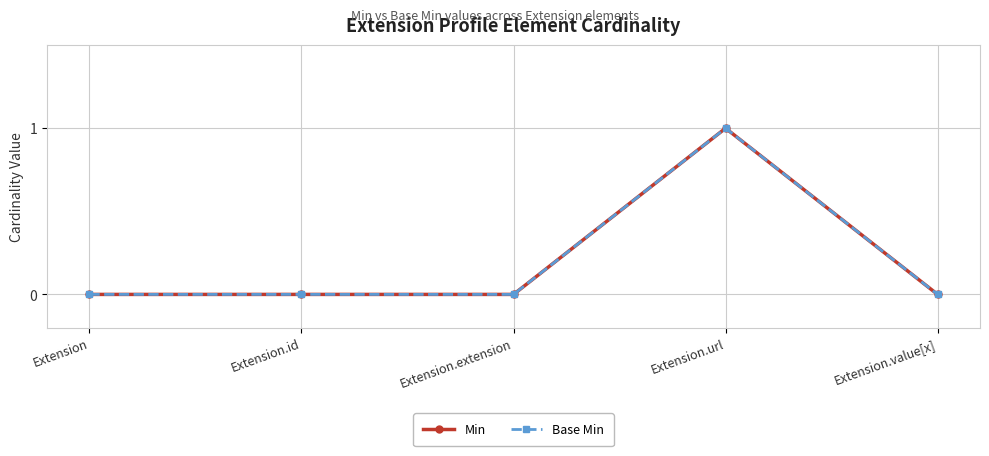

Which has a higher value, Extension.url or Extension?

Extension.url